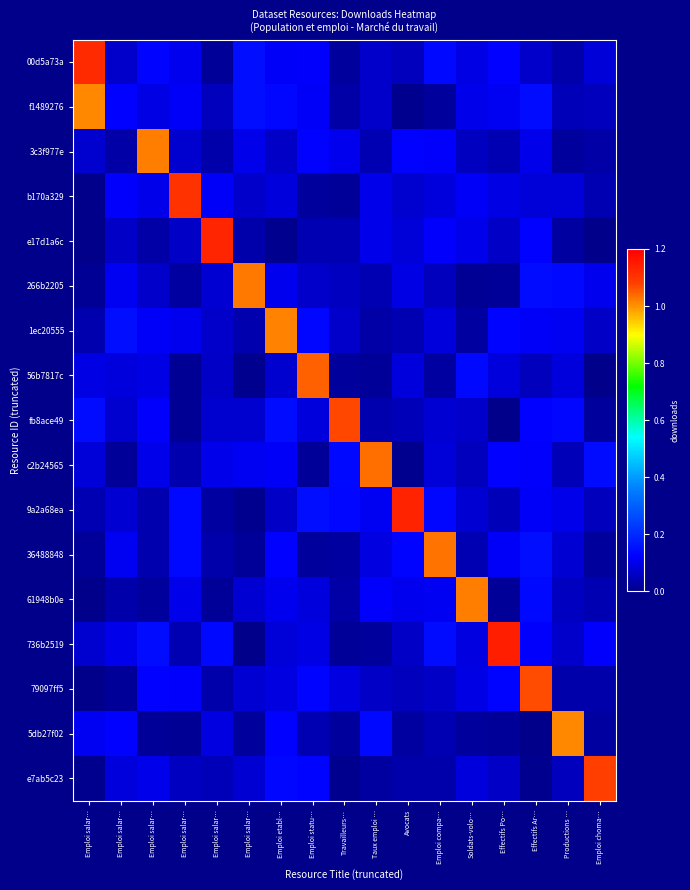

What is the total value across all series at Emploi etabl…?

2.6